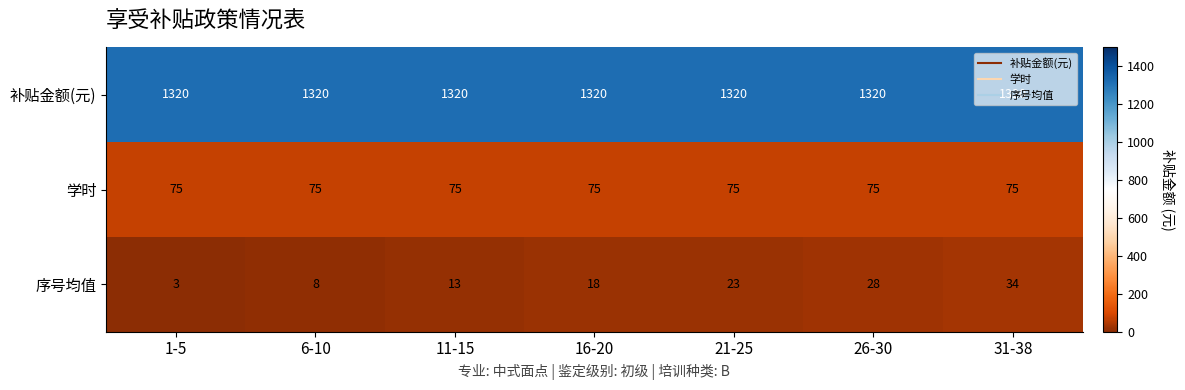

What is the difference between the second highest and second lowest values in the 序号均值 series?

20